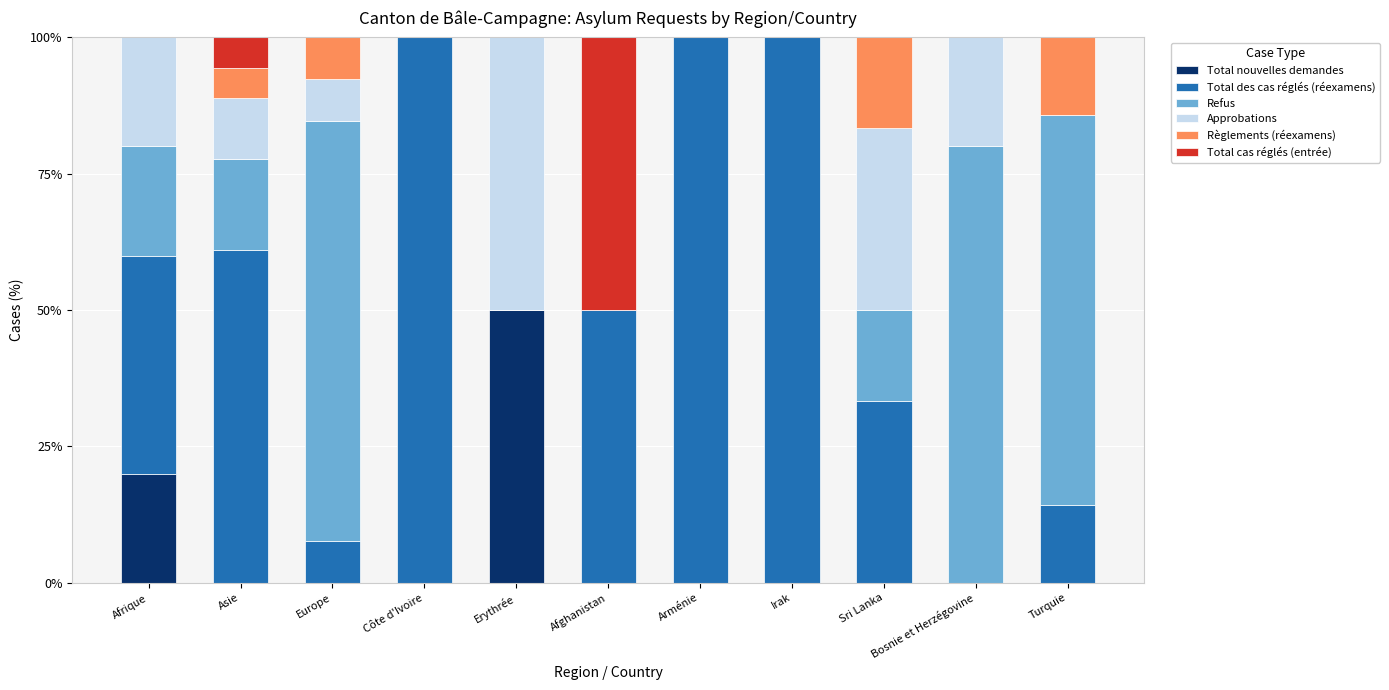

What is the total value across all series at Turquie?

100.0